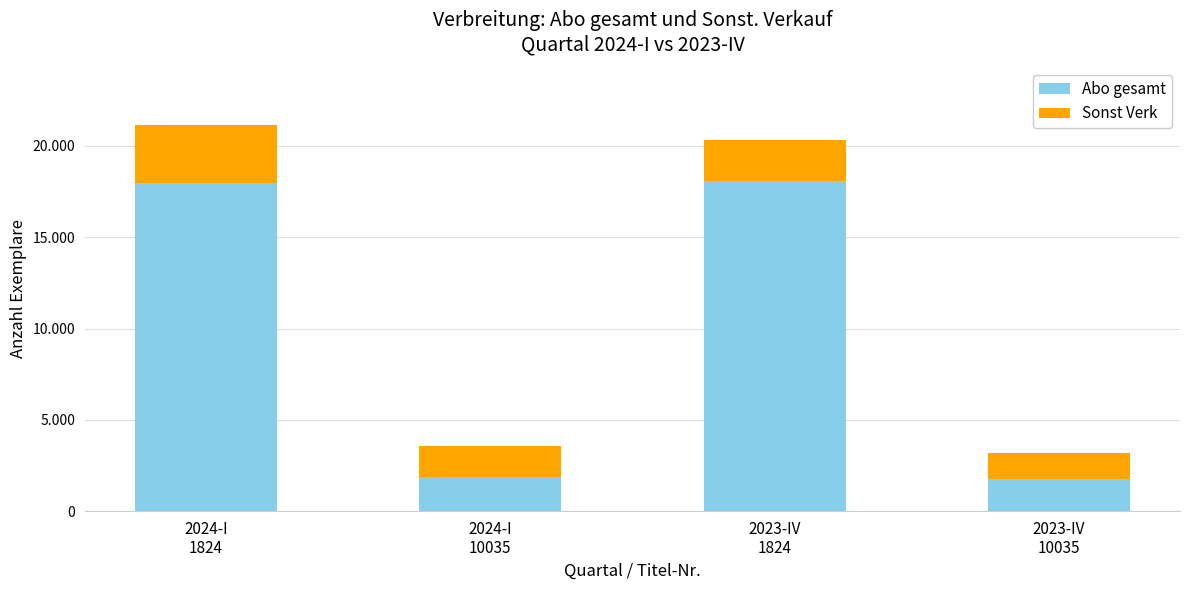

What are all the series names shown in the legend?

Abo gesamt, Sonst Verk